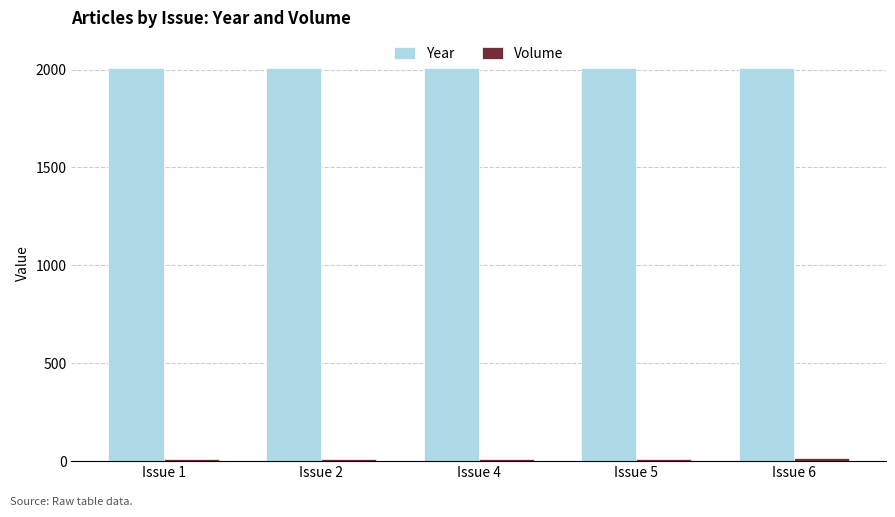

At how many categories does at least one series exceed 1885?

5